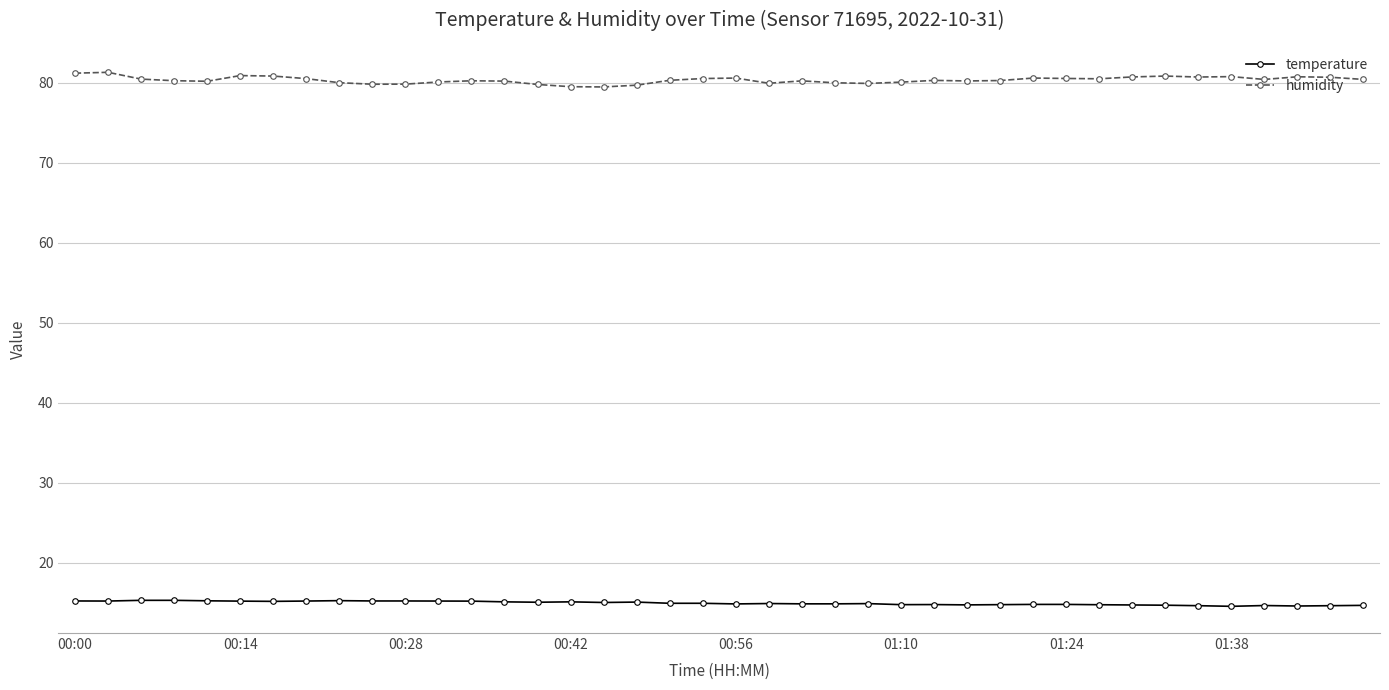

Which series has the largest range (max minus min)?

humidity